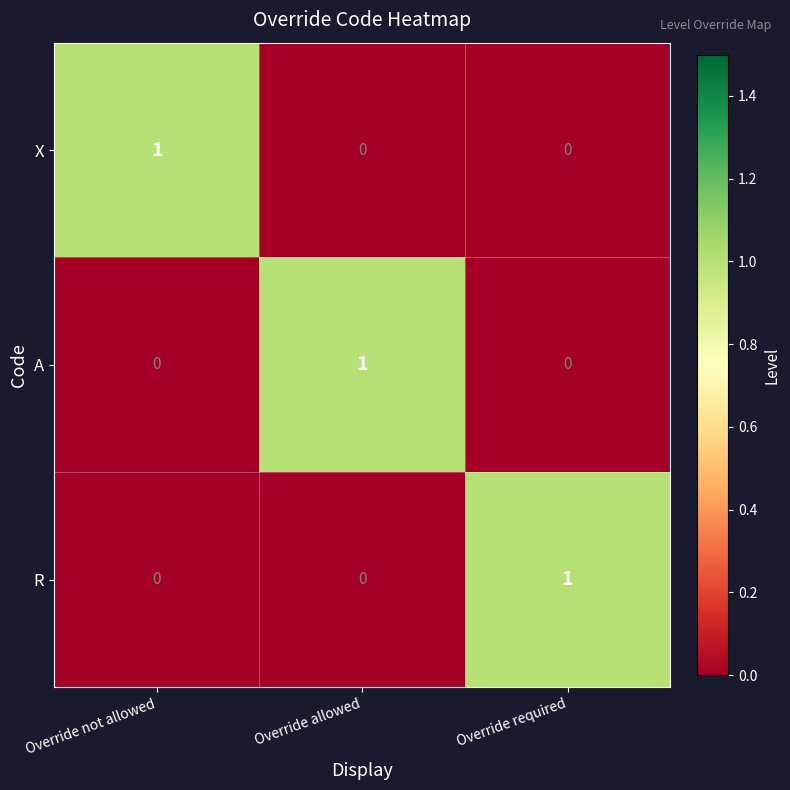

Between Override required and Override allowed, which is larger?

Override required